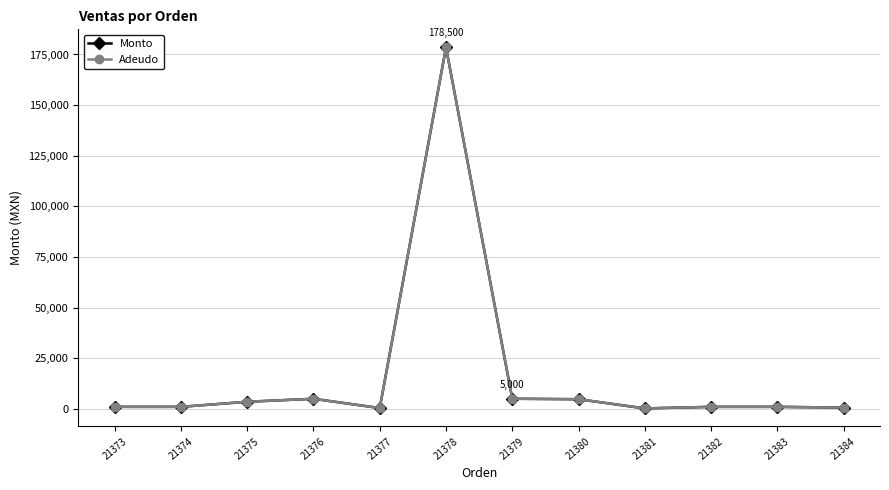

What is the difference between the maximum and second lowest values in the Adeudo series?

178100